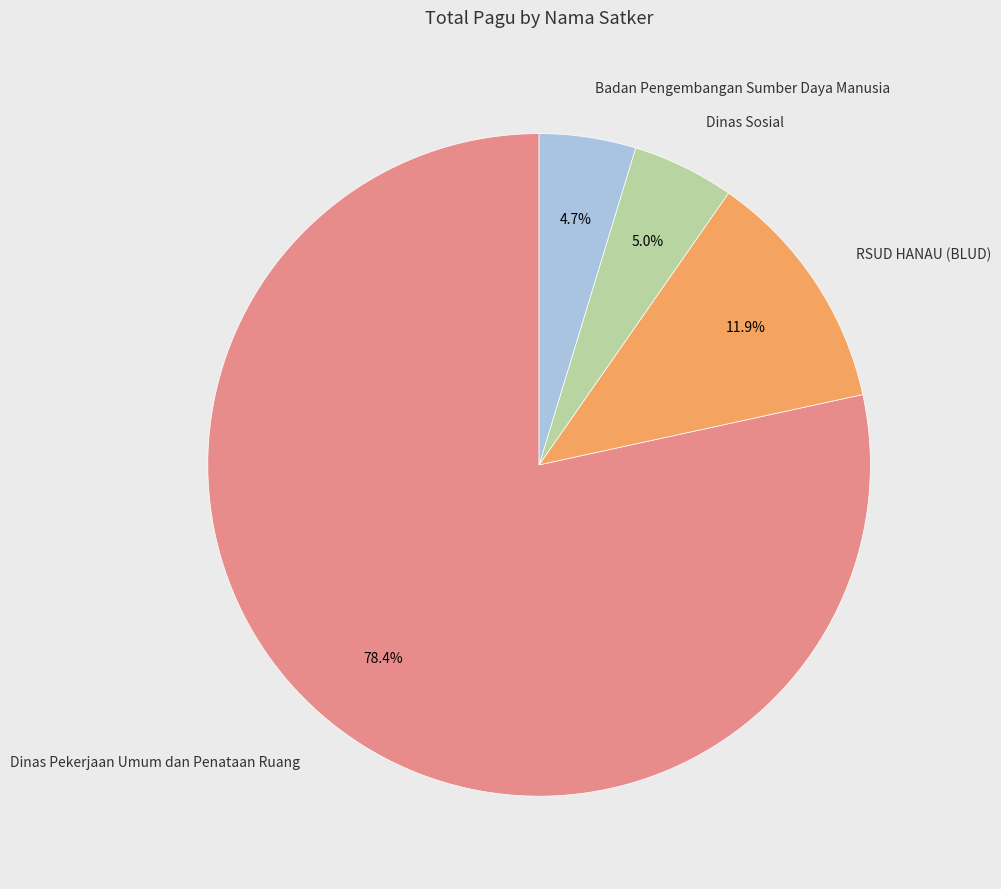

Does Dinas Pekerjaan Umum dan Penataan Ruang represent more than half of the total?

Yes